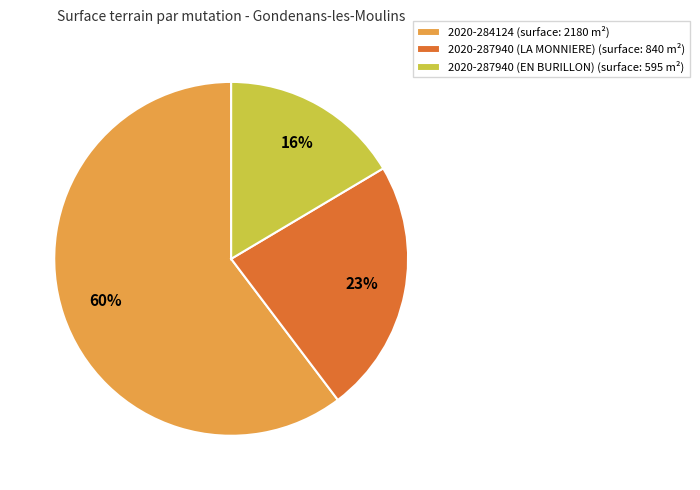

Which has a higher value, 2020-287940 (EN BURILLON) (surface: 595 m²) or 2020-287940 (LA MONNIERE) (surface: 840 m²)?

2020-287940 (LA MONNIERE) (surface: 840 m²)